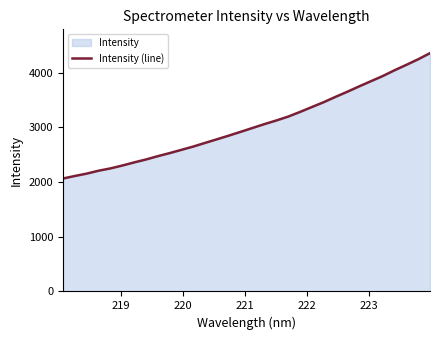

What is the maximum value shown in the chart?

4358.6